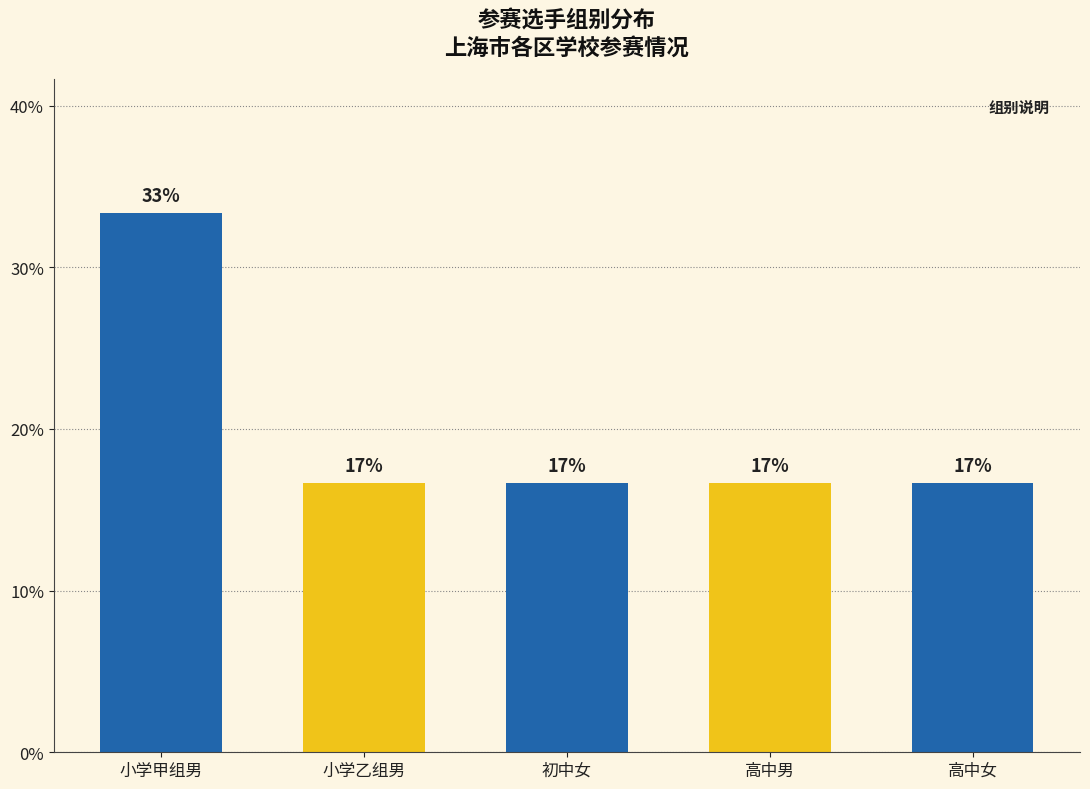

Which label corresponds to the smallest value in the chart?

小学乙组男